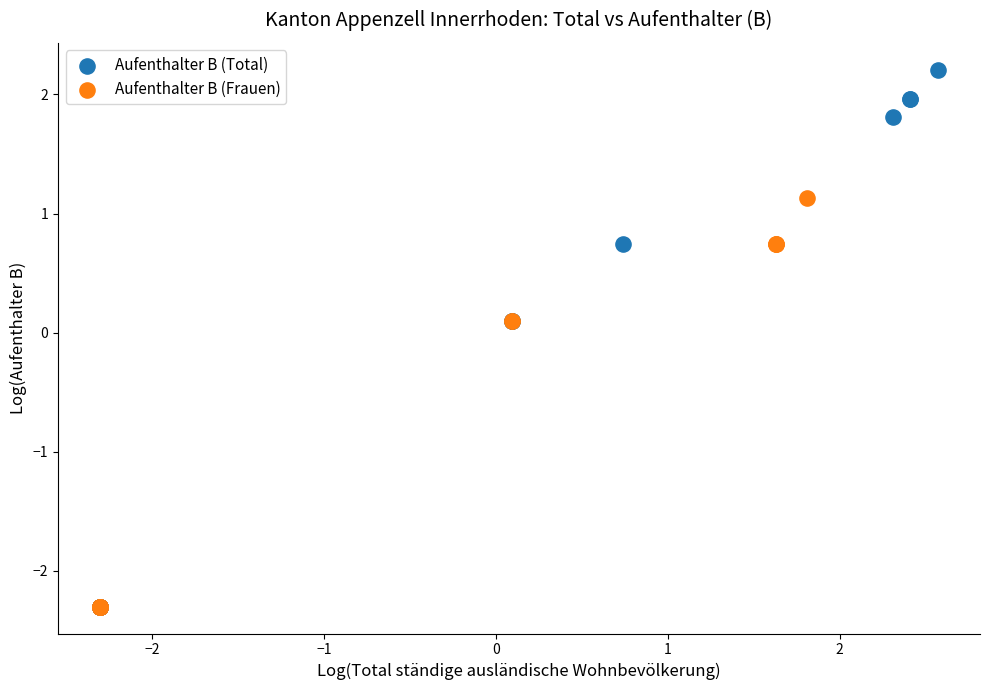

Which series has the largest Y range (max minus min)?

Aufenthalter B (Total)